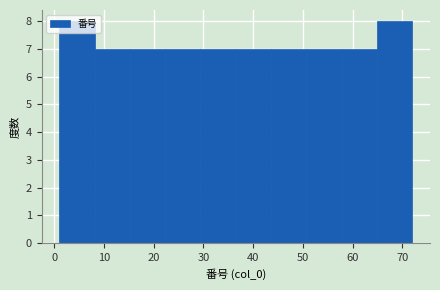

Reading left to right, list every bar in this chart as the range it spans on the x-axis followed by its height. Neither the bar edges nor the heights are printed on the chart, so give them approximately, as read against the axes.

1.0 to 8.1: 8
8.1 to 15.2: 7
15.2 to 22.3: 7
22.3 to 29.4: 7
29.4 to 36.5: 7
36.5 to 43.6: 7
43.6 to 50.7: 7
50.7 to 57.8: 7
57.8 to 64.9: 7
64.9 to 72.0: 8